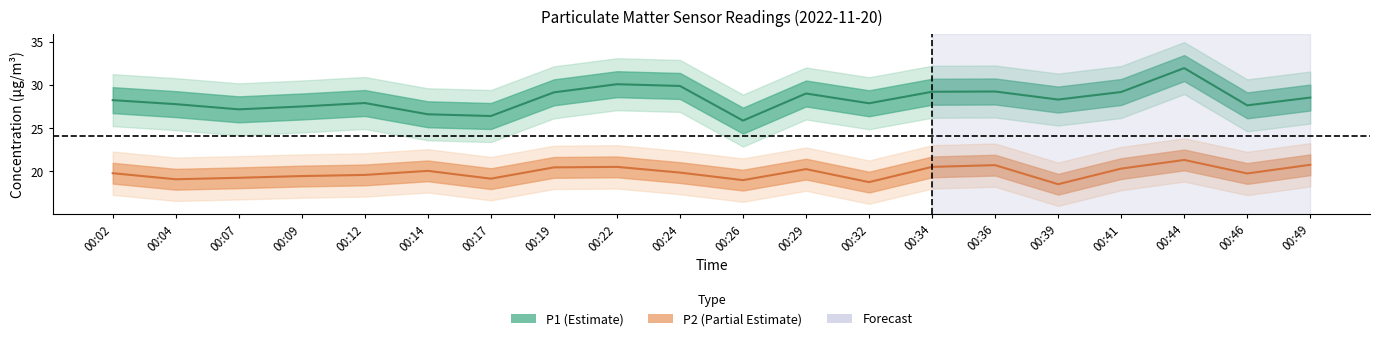

Rank the series by their maximum value, from lowest to highest.

P2, P1